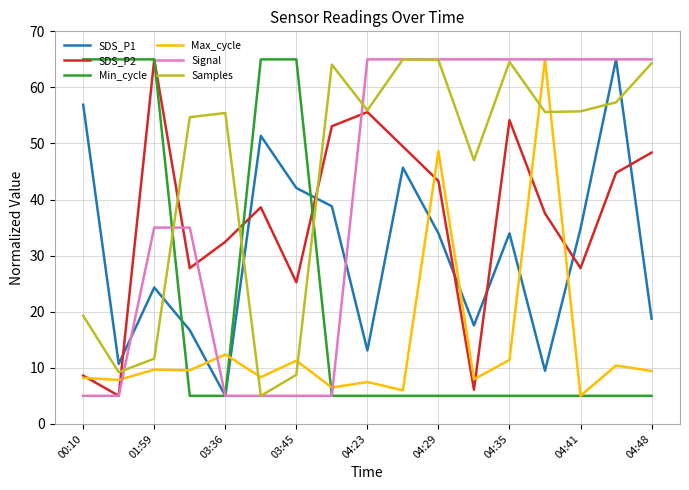

What is the maximum value shown in the chart?

65.0